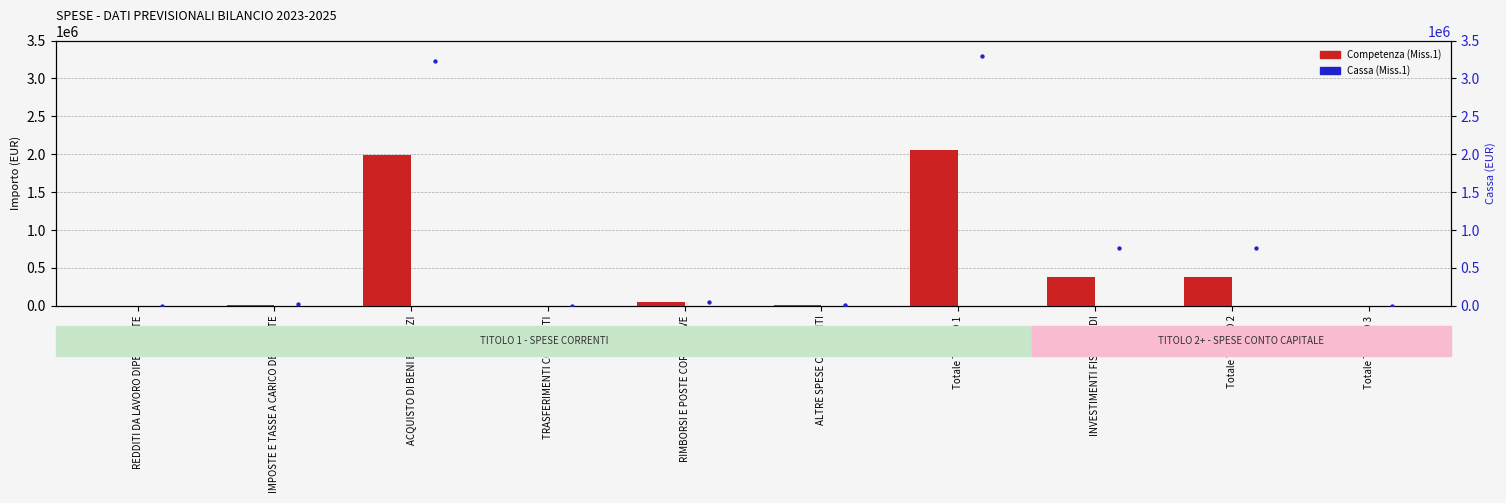

At which category is the sum across all series the highest?

Totale TITOLO 1